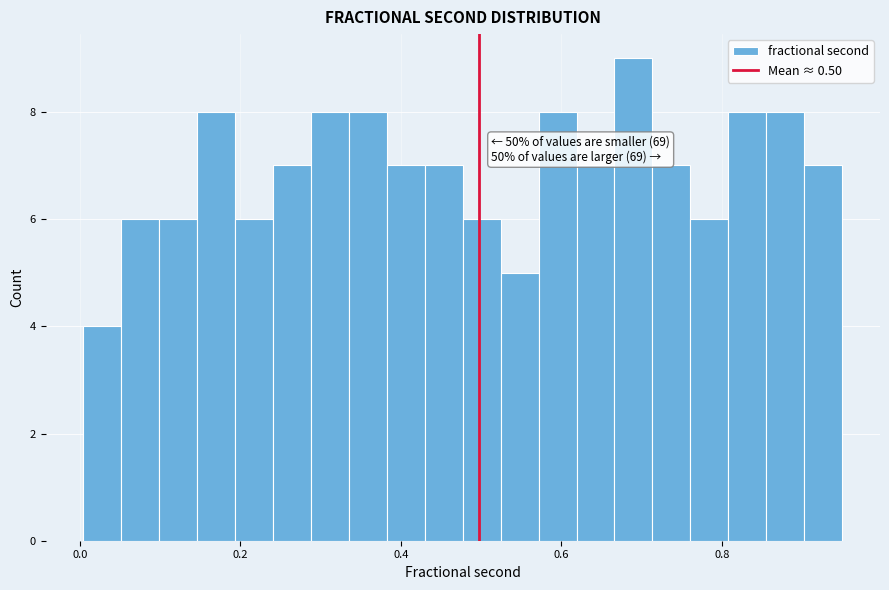

Around what value on the x-axis is the tallest bar? Give the approximate position of its centre, as read against the axis.

0.68